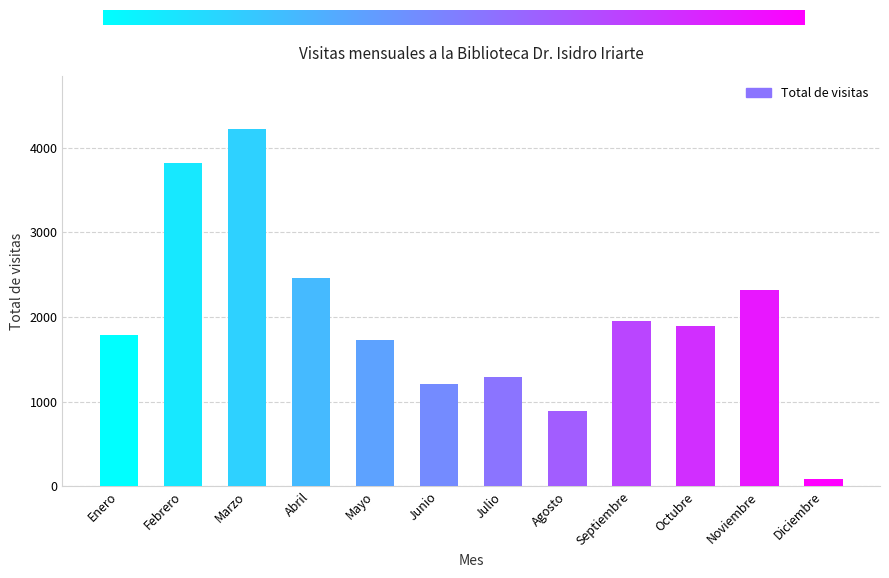

What is the maximum value shown in the chart?

4219